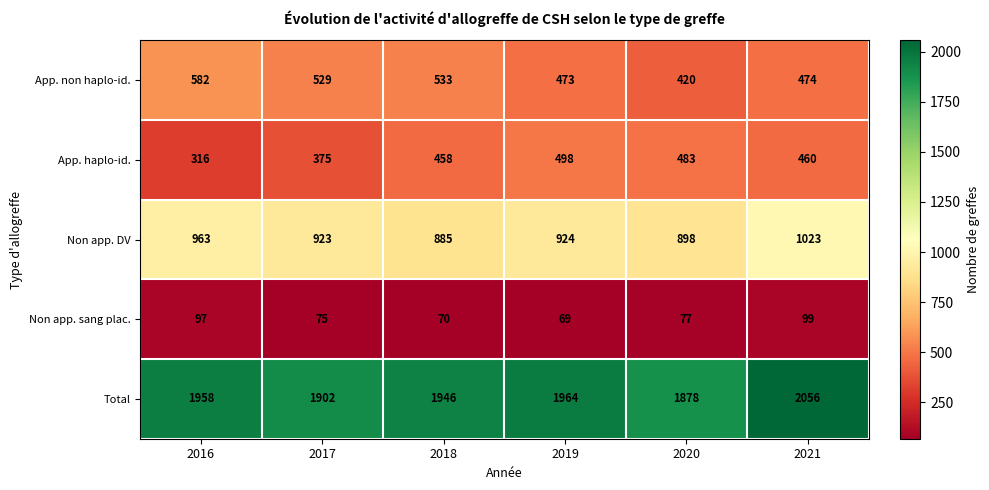

Which category has the highest value across all series?

2021